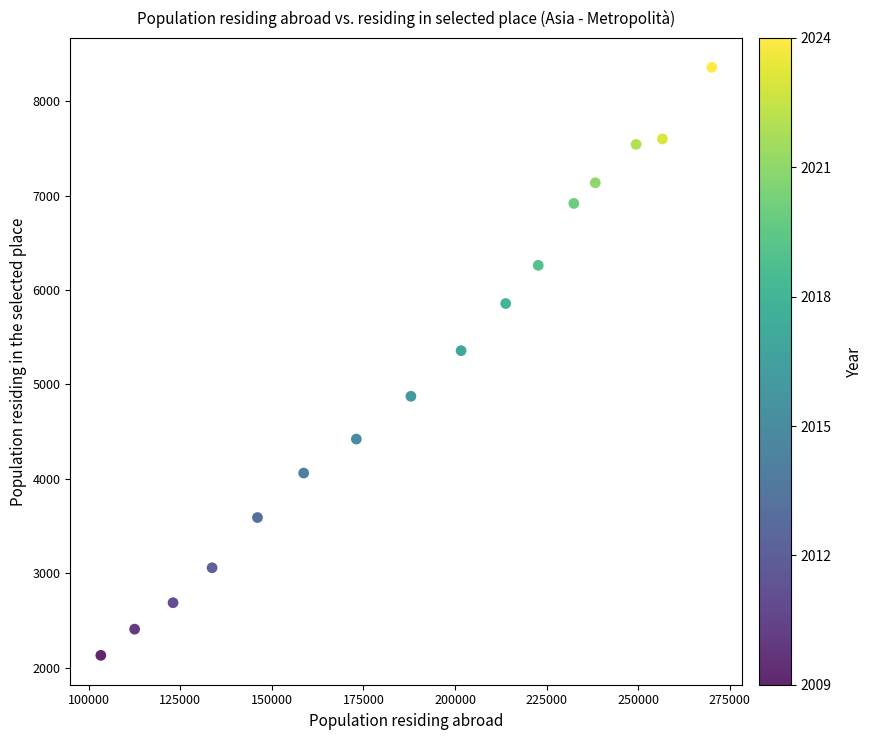

What Y value in the scatter plot is closest to 5244?

5357